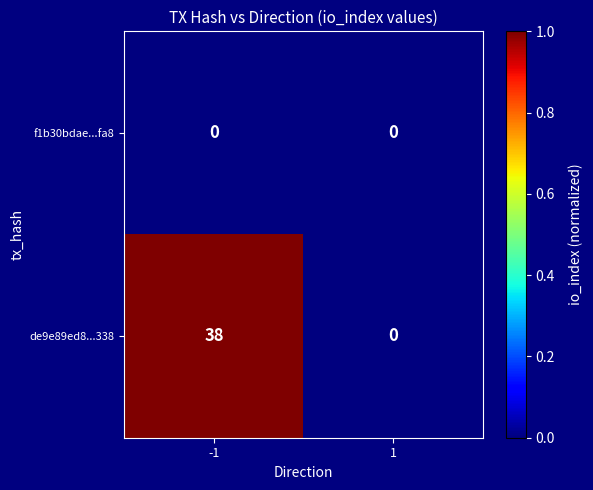

Reading left to right, transcribe all the data shown in this chart.

f1b30bdae...fa8: -1=0	1=0
de9e89ed8...338: -1=38	1=0